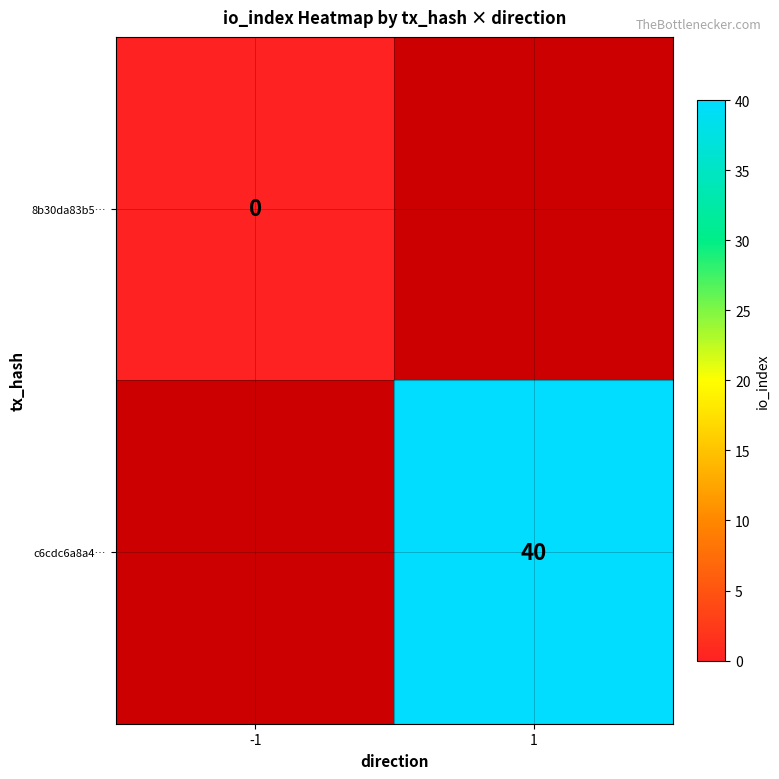

Which label corresponds to the smallest value in the chart?

-1